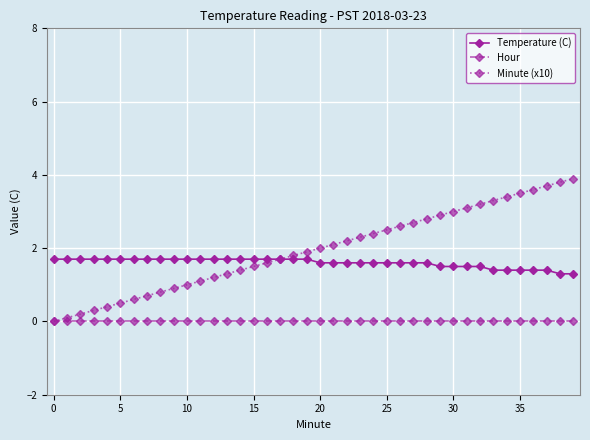

What are all the series names shown in the legend?

Temperature (C), Hour, Minute (x10)